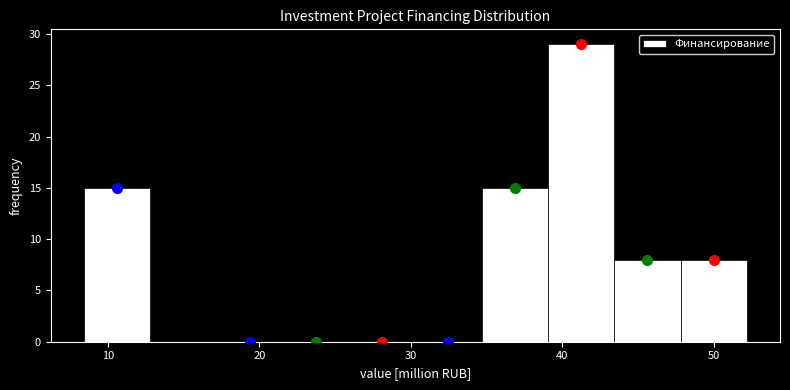

What is the height of the bar covering 39 to 43 on the x-axis? Neither the bar edges nor the heights are printed on the chart, so give them approximately, as read against the axes.

29